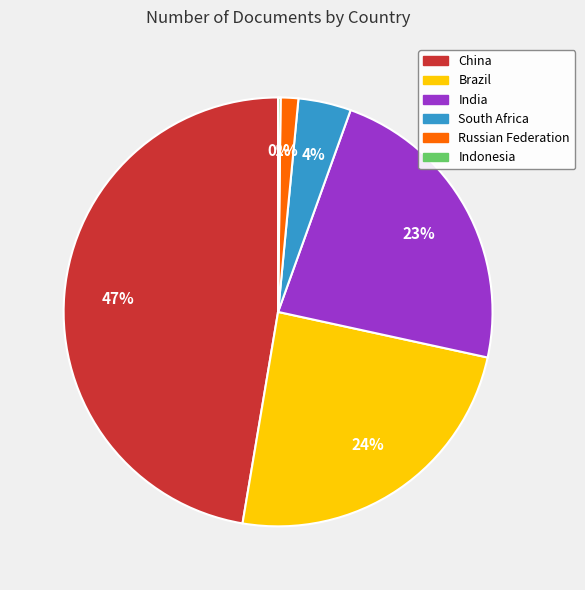

What percentage is the China slice, to the nearest percent?

47%